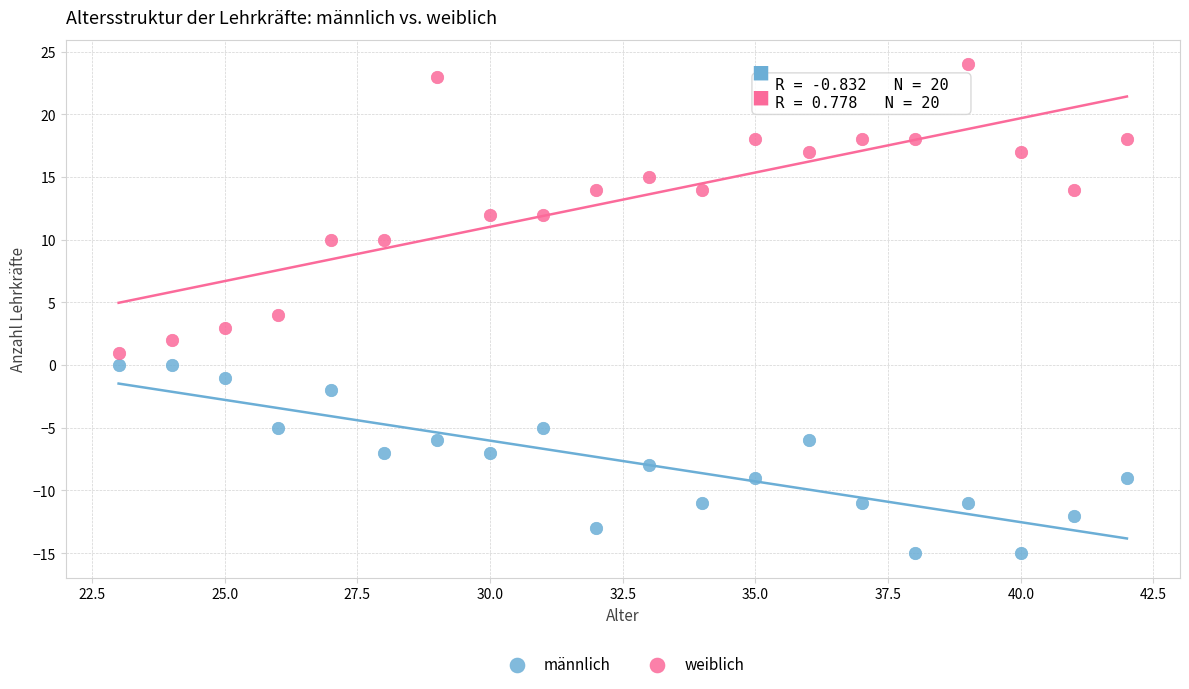

Across all data points, what is the range of Y values (max minus min)?

39